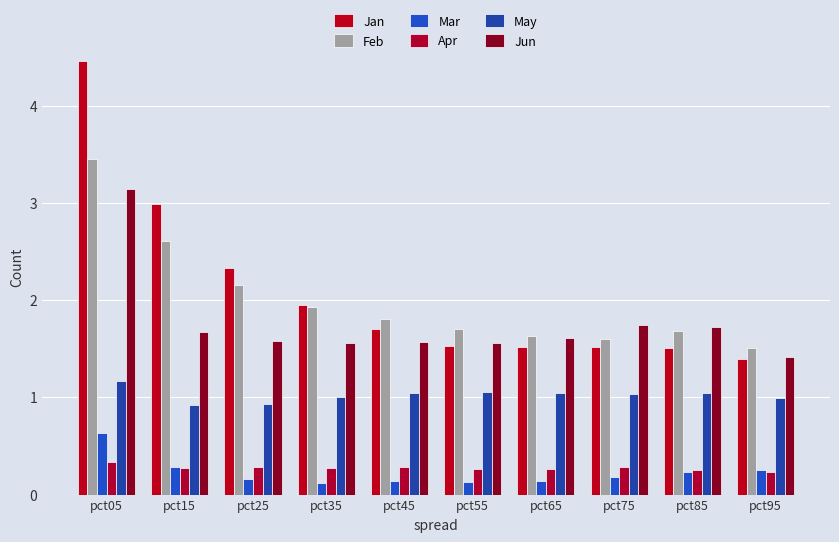

The value of Mar at pct95 is 0.4. True or false?

False